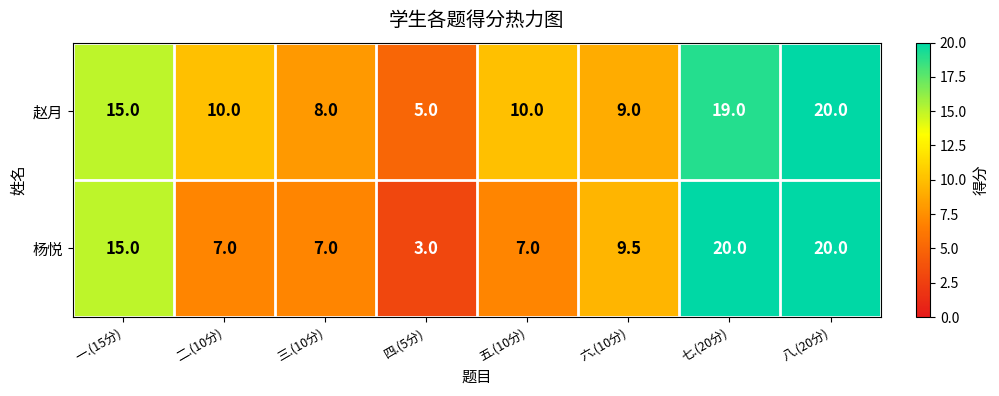

What is the sum of all 赵月 values?

96.0